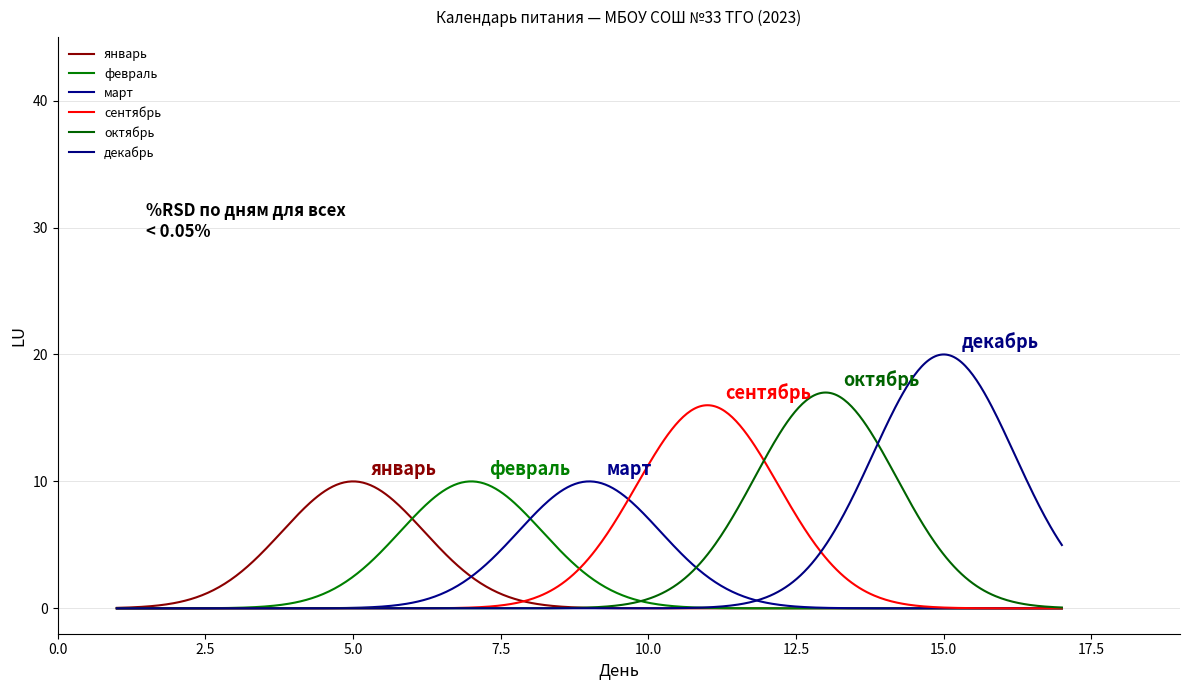

What is the average value of the март series?

1.9